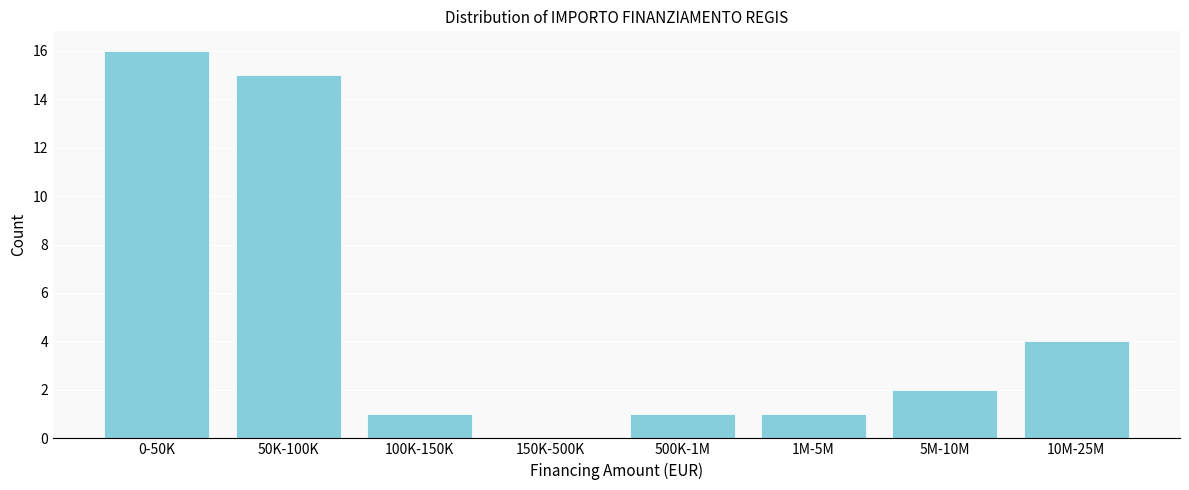

Reading left to right, transcribe all the data shown in this chart.

0-50K=16	50K-100K=15	100K-150K=1	150K-500K=0	500K-1M=1	1M-5M=1	5M-10M=2	10M-25M=4